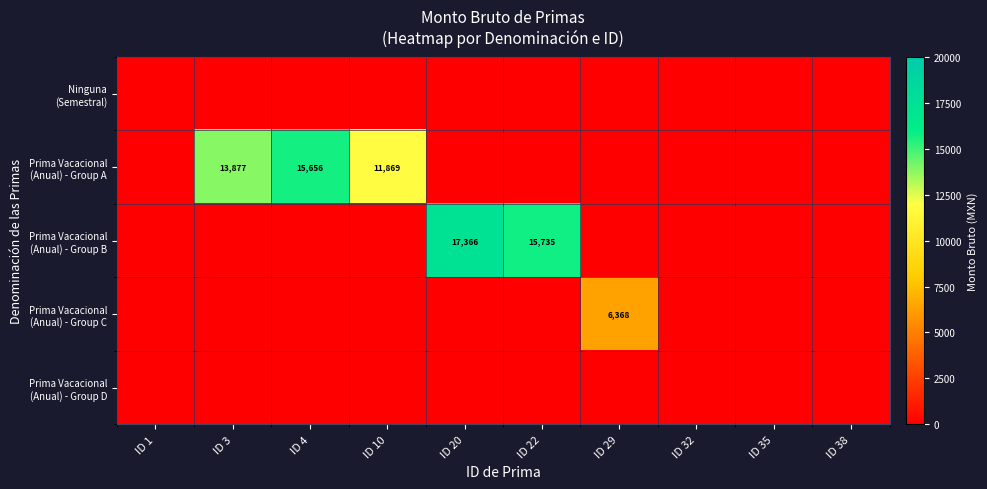

Which label corresponds to the smallest value in the chart?

ID 1